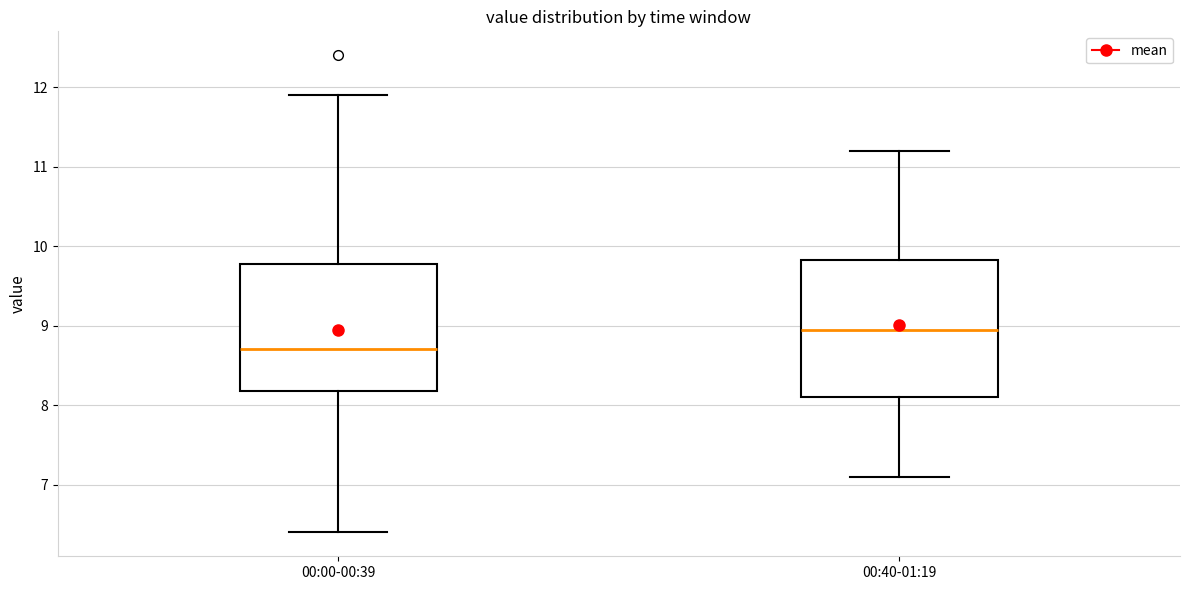

Which box has the highest median line?

00:40-01:19